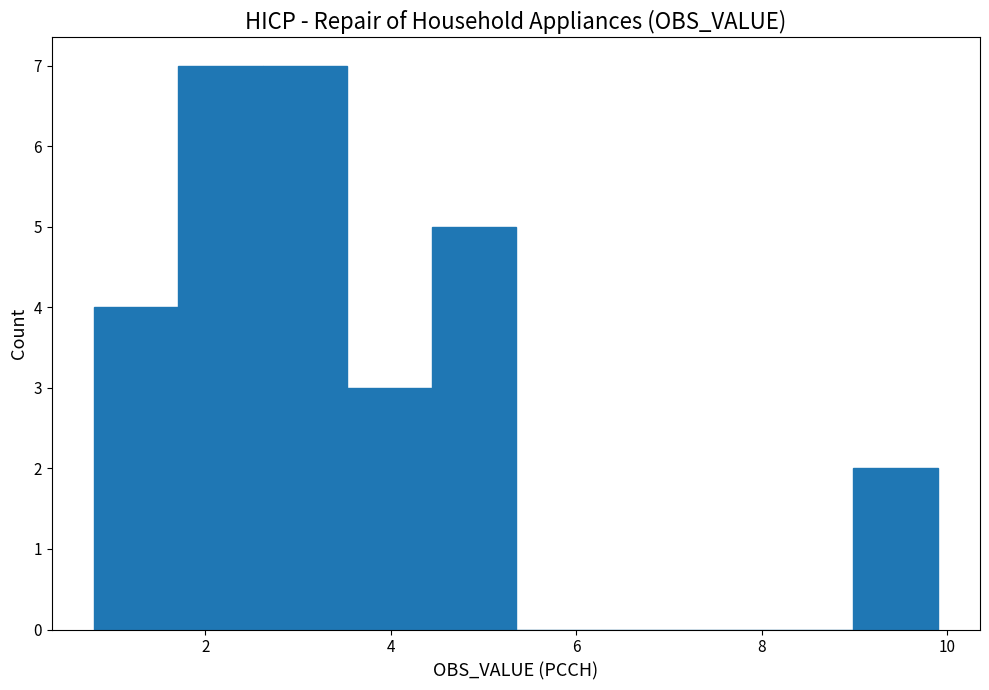

Reading left to right, transcribe this chart: for each bar, give the range it covers on the x-axis and its height. Neither the bar edges nor the heights are printed on the chart, so give them approximately, as read against the axes.

0.8 to 1.8: 4
1.8 to 2.6: 7
2.6 to 3.6: 7
3.6 to 4.4: 3
4.4 to 5.4: 5
5.4 to 6.2: 0
6.2 to 7.2: 0
7.2 to 8.0: 0
8.0 to 9.0: 0
9.0 to 10.0: 2